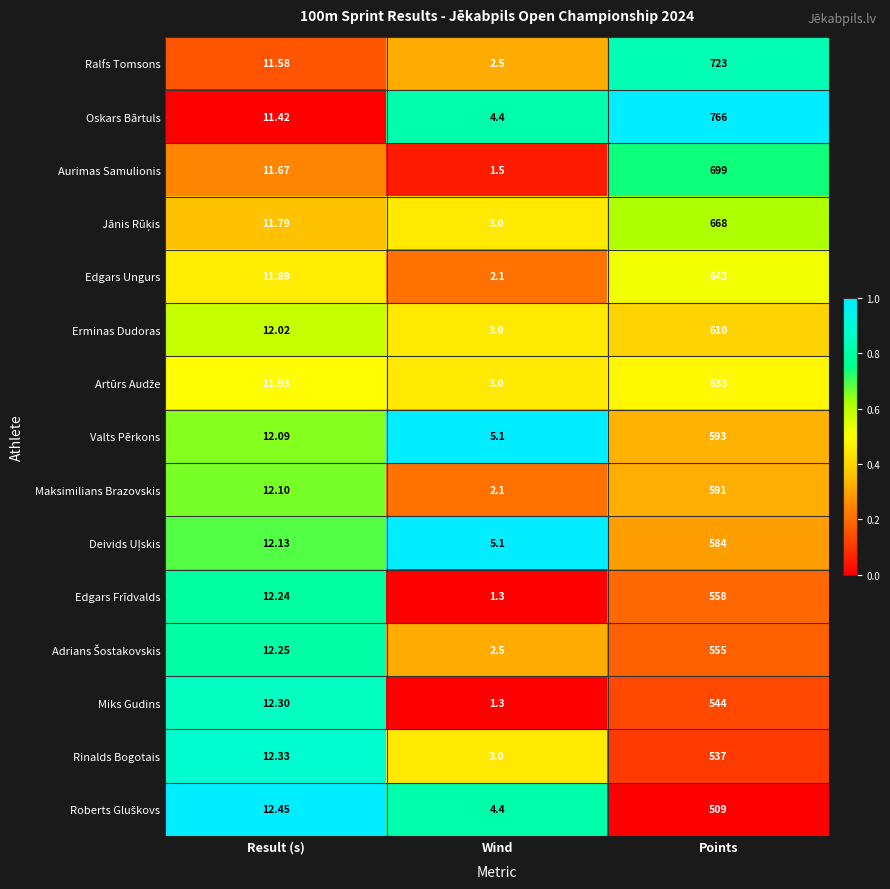

Rank the categories by Edgars Frīdvalds value from highest to lowest.

Points, Result (s), Wind